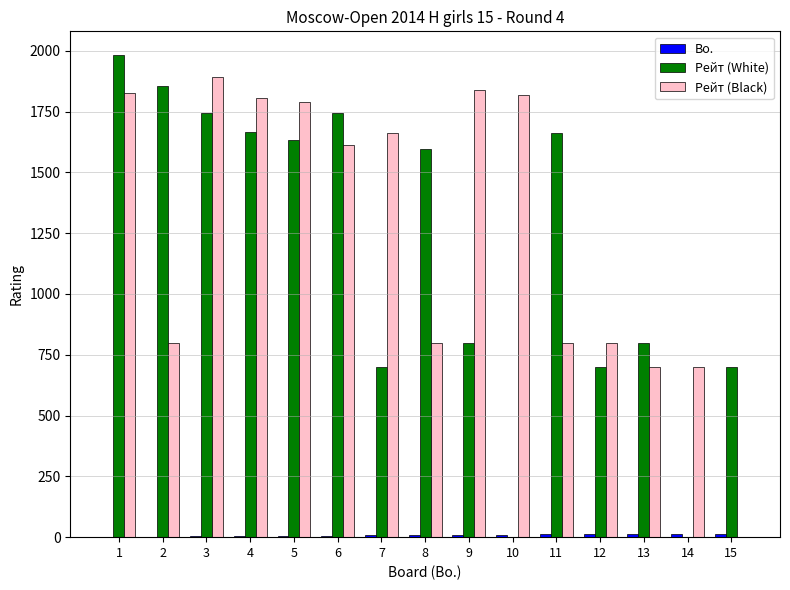

How many groups of bars are there?

15